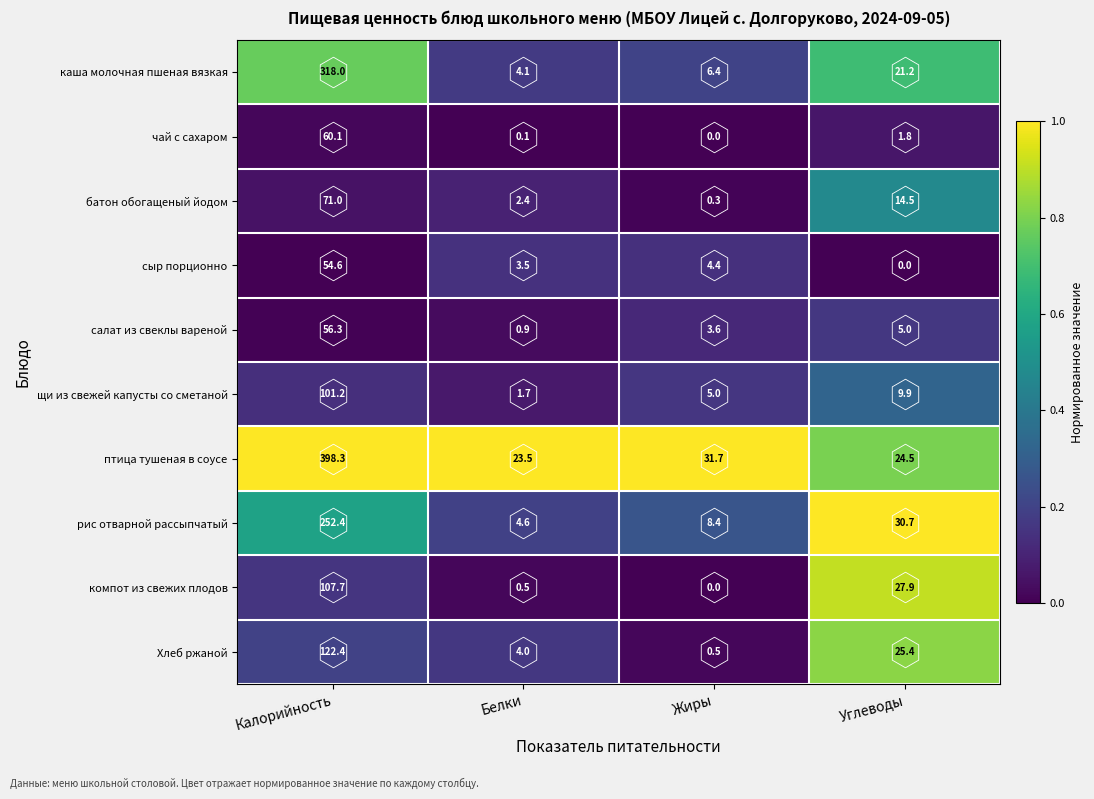

What is the maximum value shown in the chart?

398.3